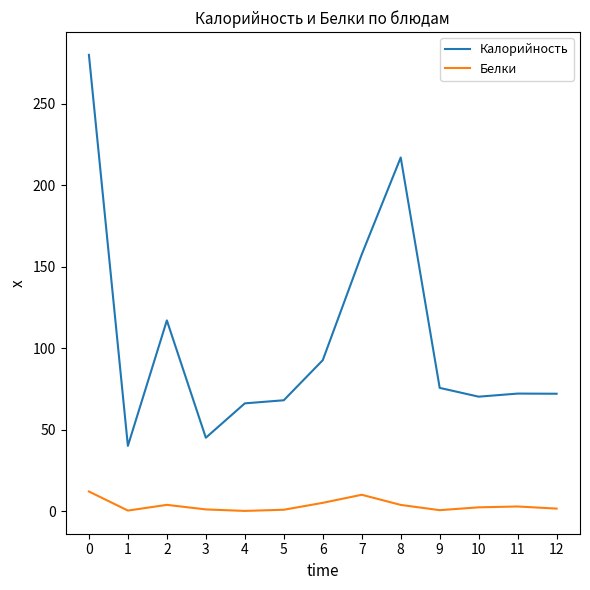

Is this an area chart (filled region under the line)?

No